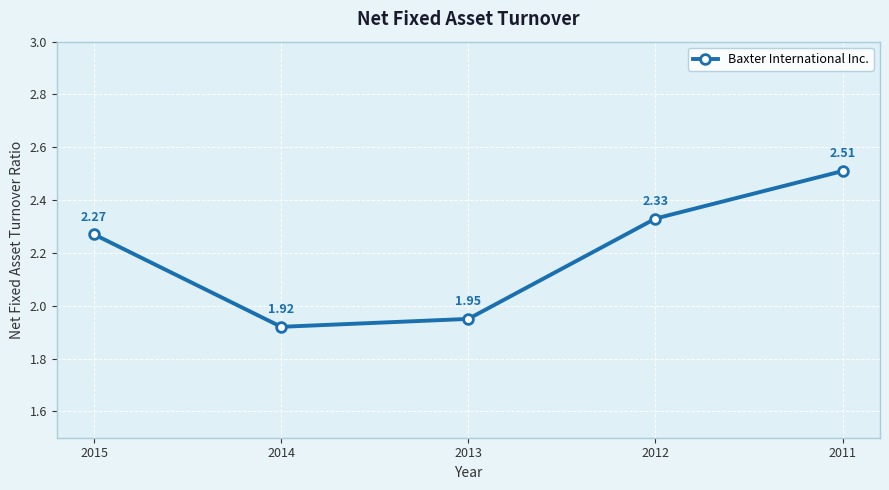

What is the maximum value shown in the chart?

2.5